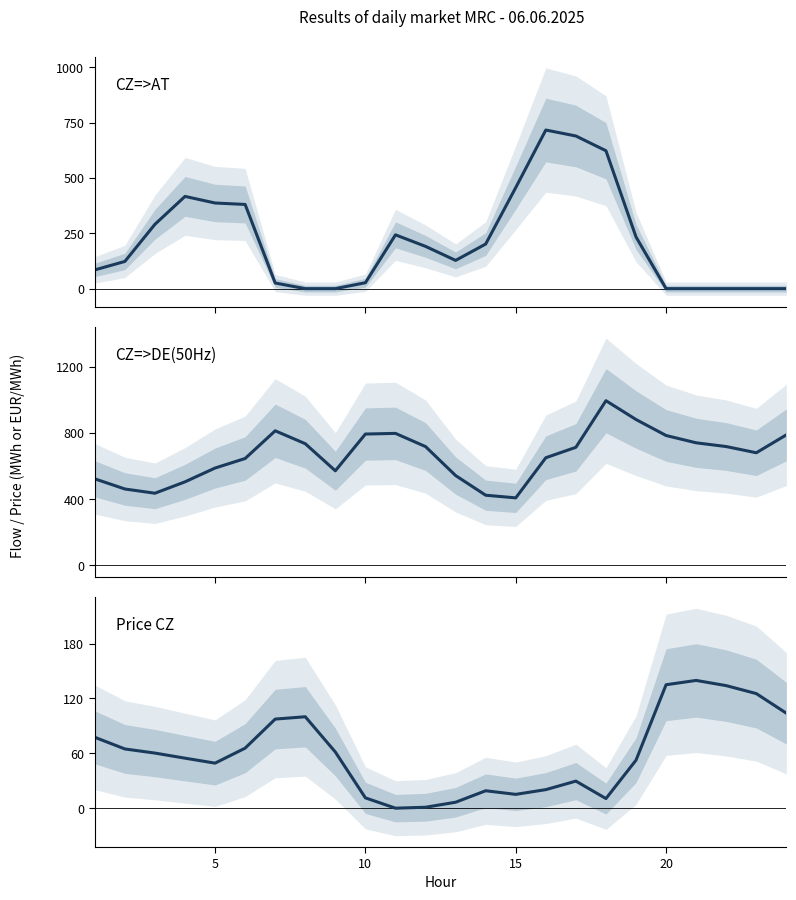

Is this an area chart (filled region under the line)?

No